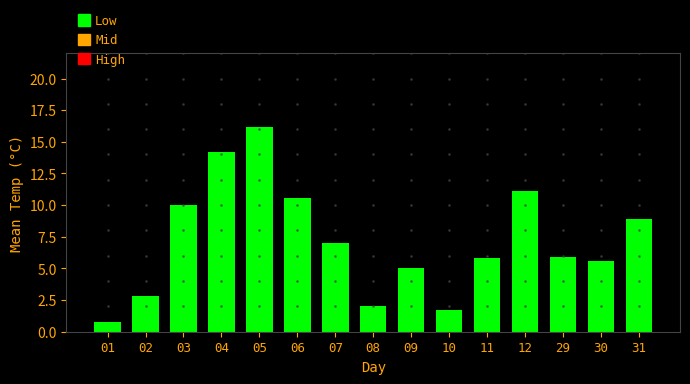

Reading left to right, extract all data points from this chart.

01=0.8	02=2.8	03=10.0	04=14.2	05=16.2	06=10.6	07=7.0	08=2.0	09=5.0	10=1.7	11=5.8	12=11.1	29=5.9	30=5.6	31=8.9